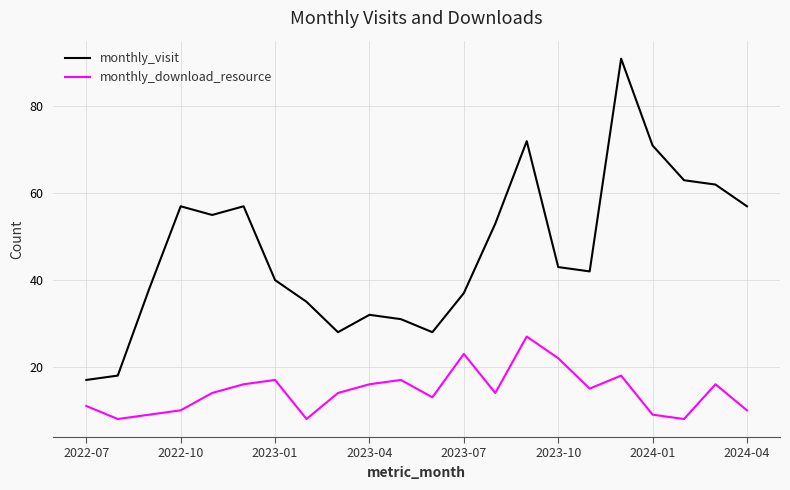

Rank the series by their maximum value, from highest to lowest.

monthly_visit, monthly_download_resource